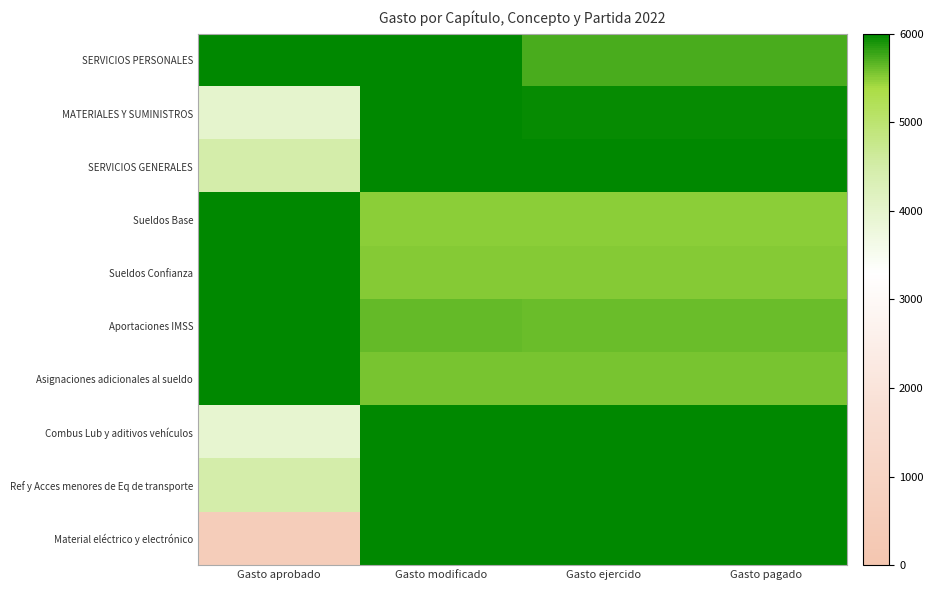

Which series has the largest total across all categories?

SERVICIOS PERSONALES